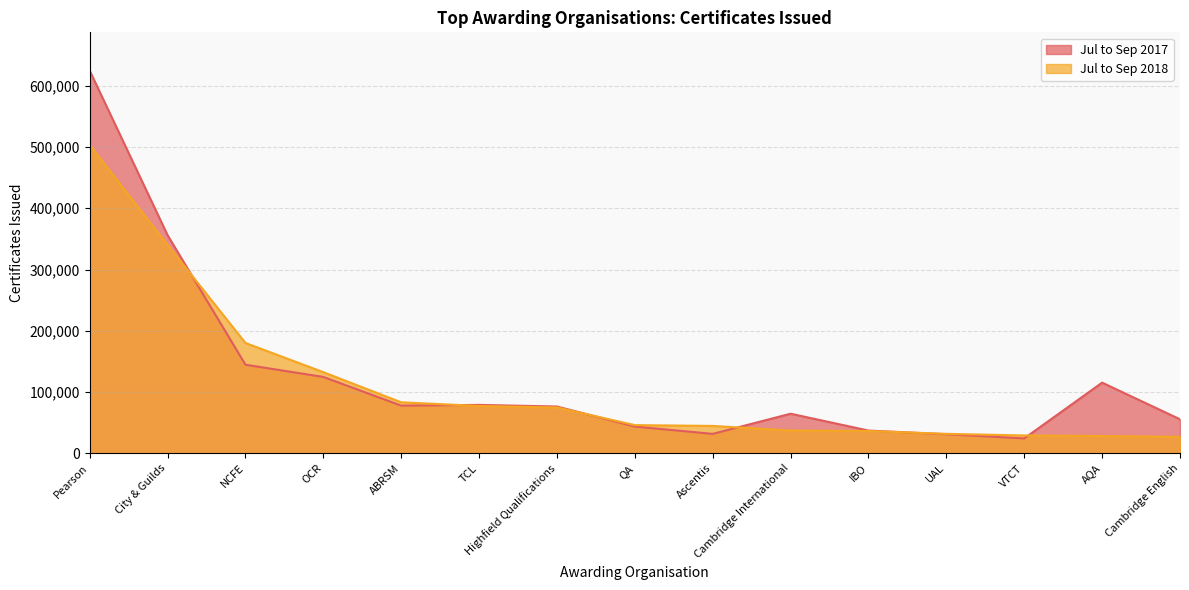

Which has a higher value, NCFE or Highfield Qualifications?

NCFE